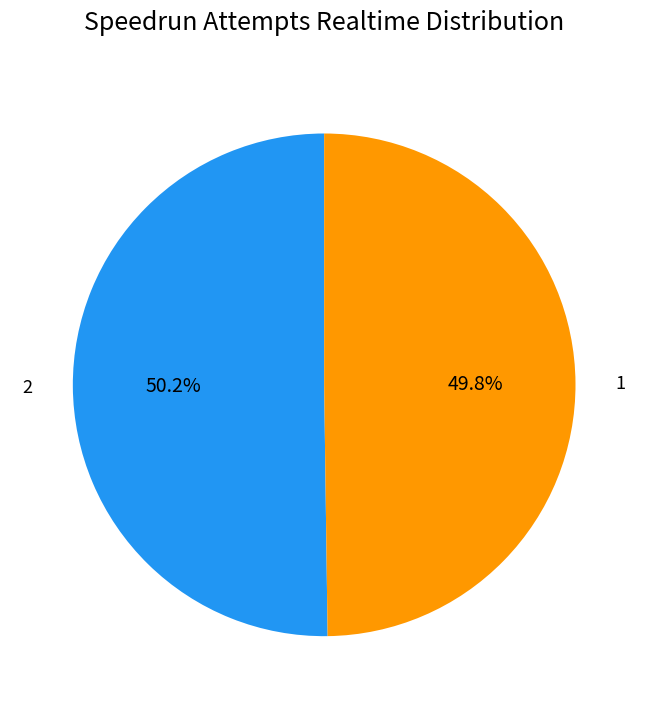

Does any single category account for the majority?

Yes